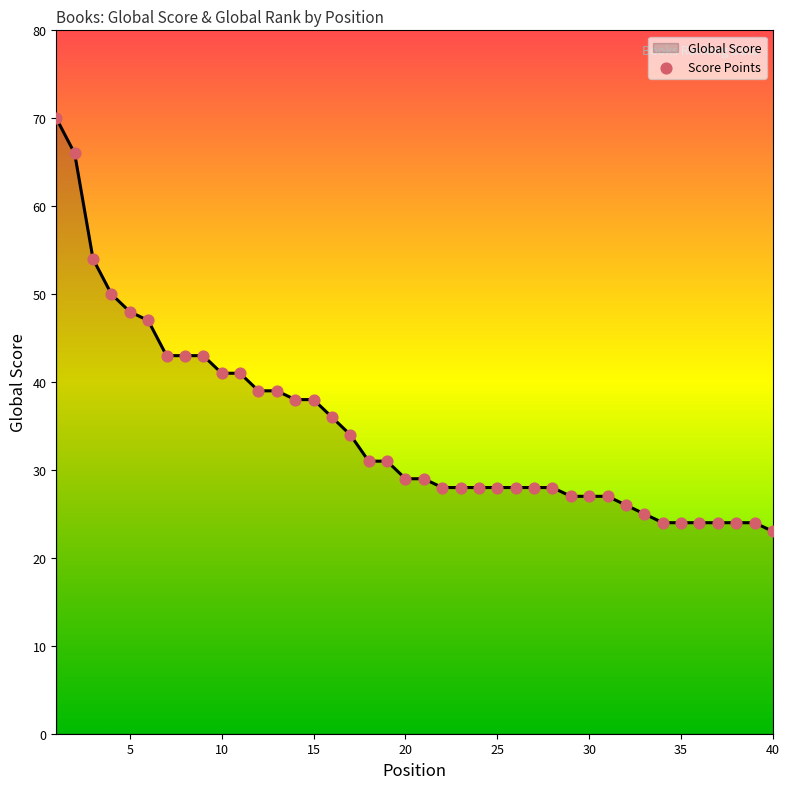

What is the difference between the maximum and minimum values?

47